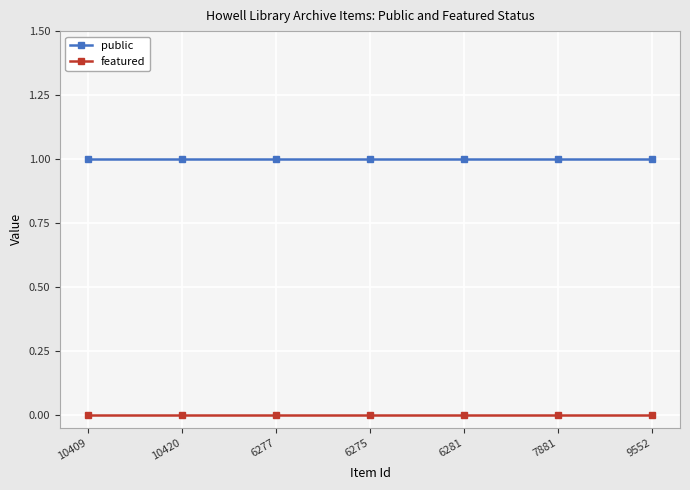

What position from the left is 6281?

5